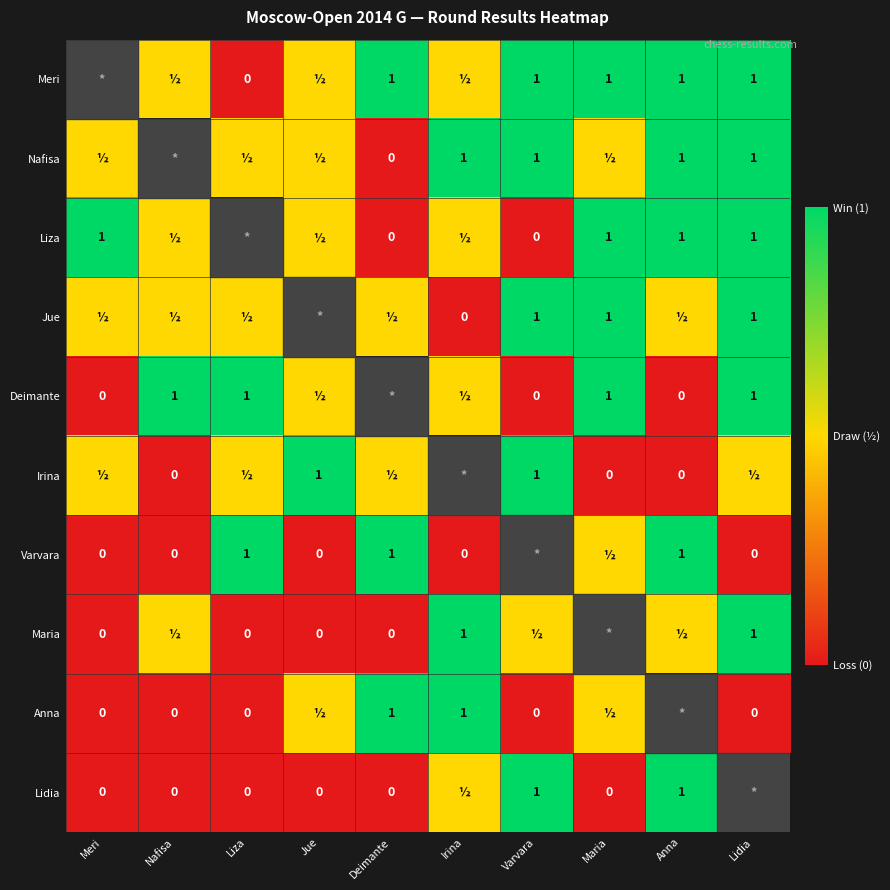

Is the value of Irina at Varvara greater than the value of Deimante at Anna?

Yes